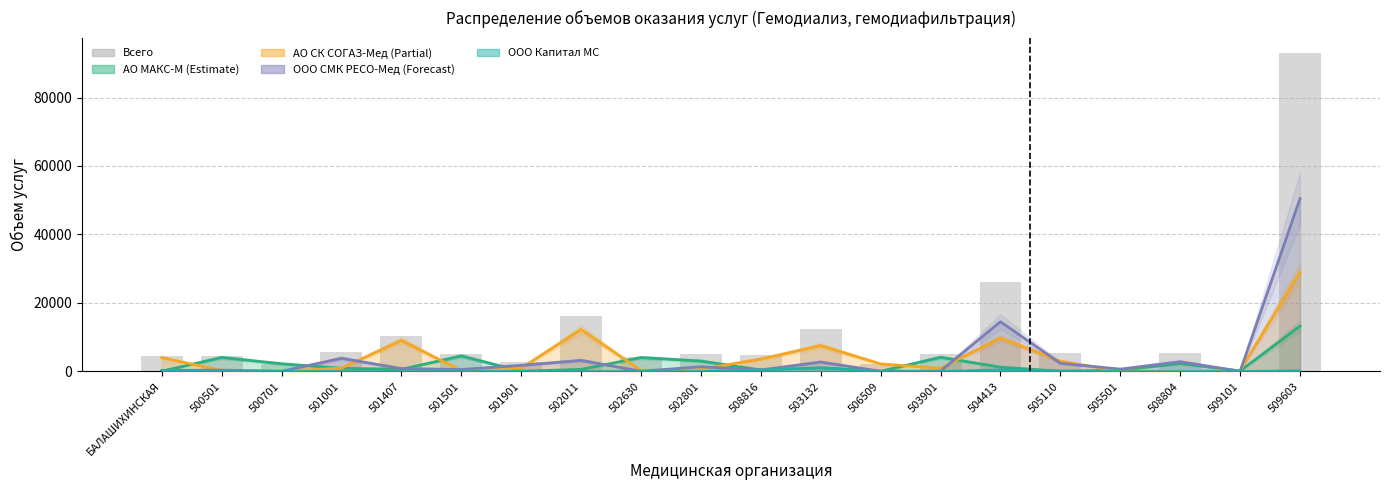

What is the average value?

10783